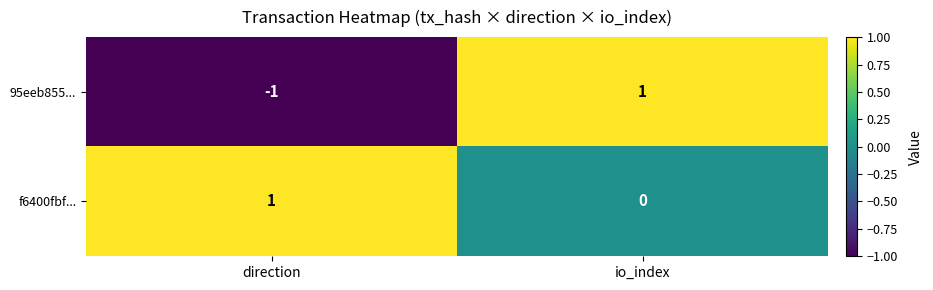

What is the total value across all series at io_index?

1